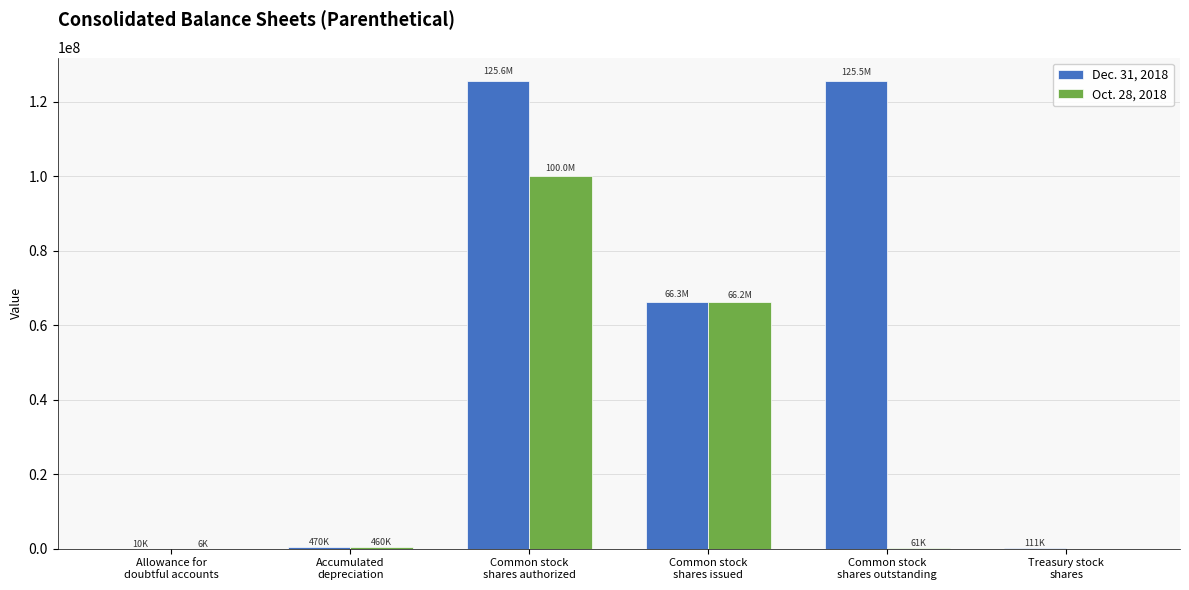

Which series has the largest total across all categories?

Dec. 31, 2018